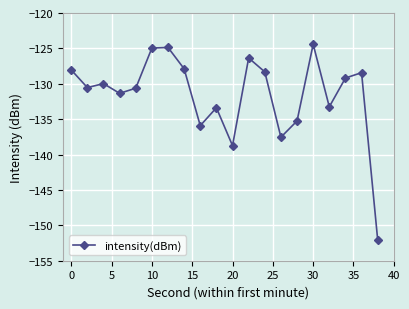

What is the minimum value shown in the chart?

-152.0